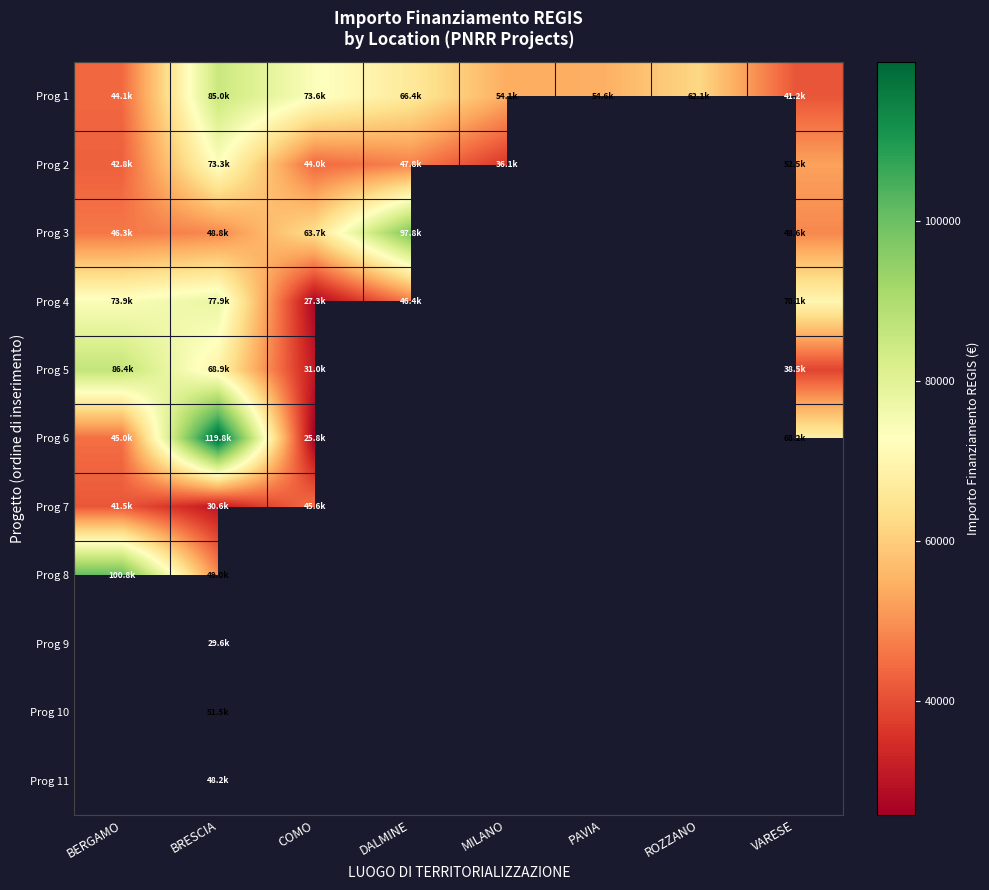

Where is Prog 7 nearest to the value 38056?

BERGAMO